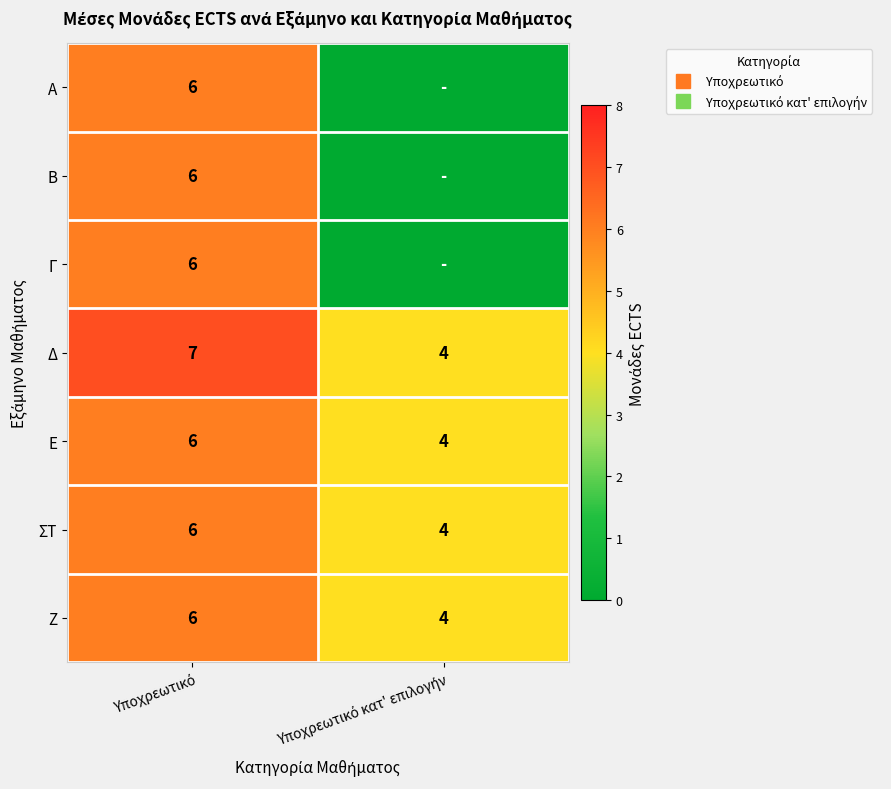

How many distinct data groups are displayed?

7